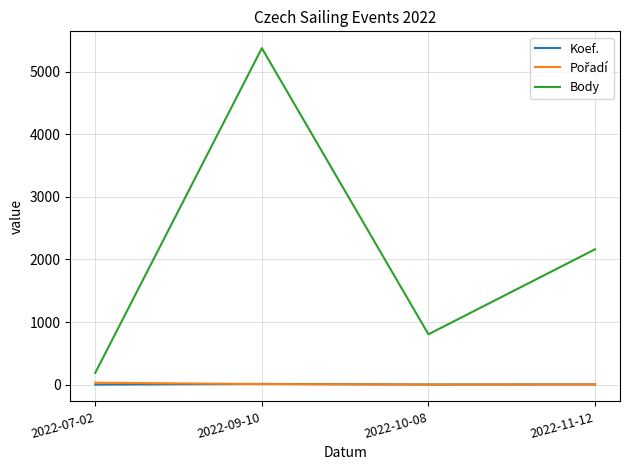

Is this an area chart (filled region under the line)?

No